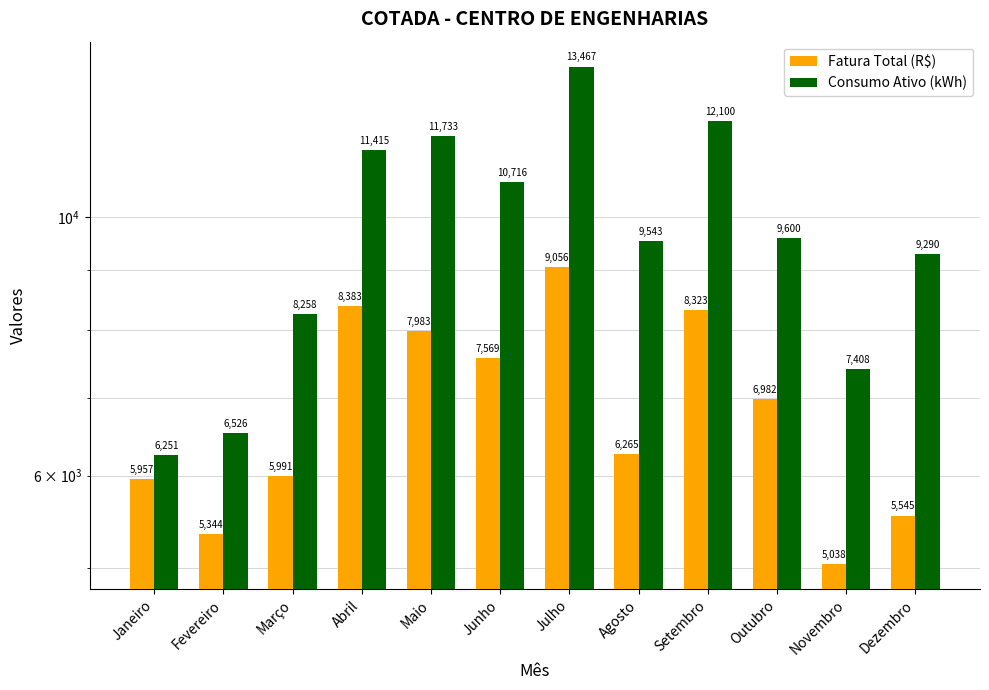

Reading left to right, transcribe all the data shown in this chart.

Fatura Total (R$): 5956.7	5344.3	5990.6	8383.2	7982.5	7568.9	9056.4	6265.3	8323.2	6982.0	5037.6	5545.2
Consumo Ativo (kWh): 6251.0	6526.0	8258.0	11415.0	11733.0	10716.0	13467.0	9543.0	12100.0	9600.0	7408.0	9290.0